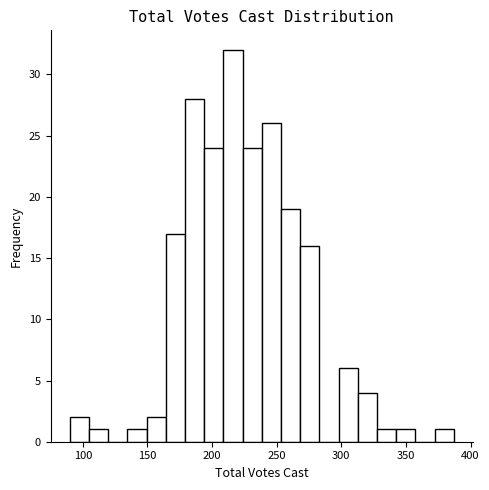

Read against the x-axis, roughly where is the centre of the tallest bar?

215